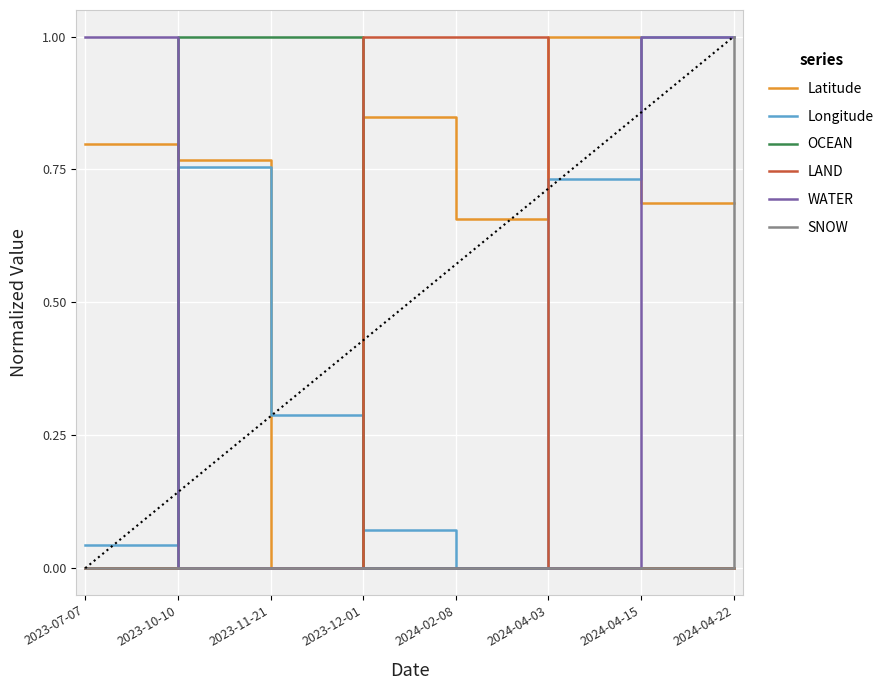

True or false: WATER has a value of 1.0 at 2023-07-07.

True